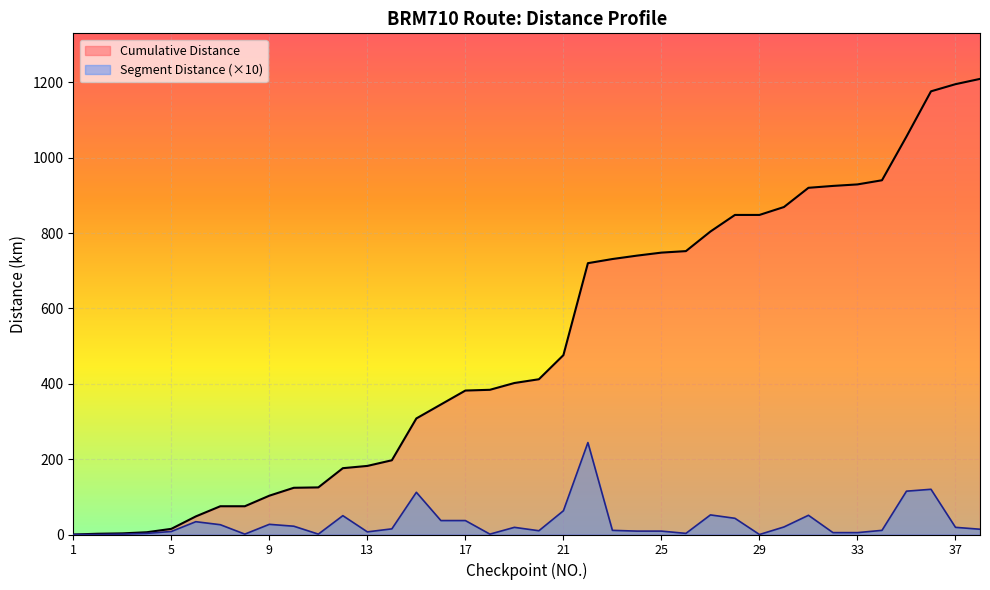

What is the total value across all series at 17?

419